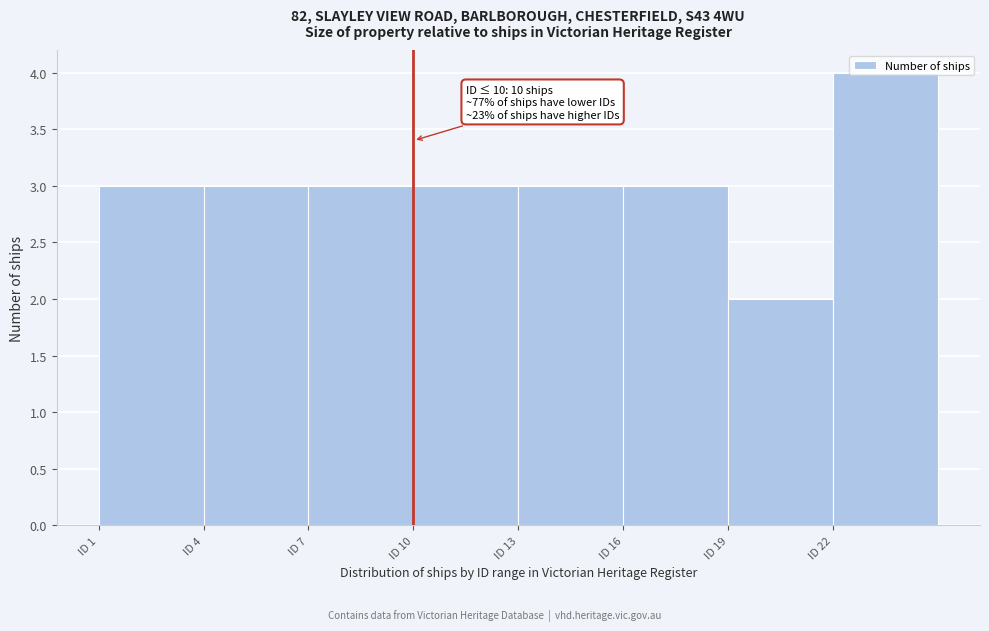

Which range on the x-axis has the tallest bar?

22 to 25